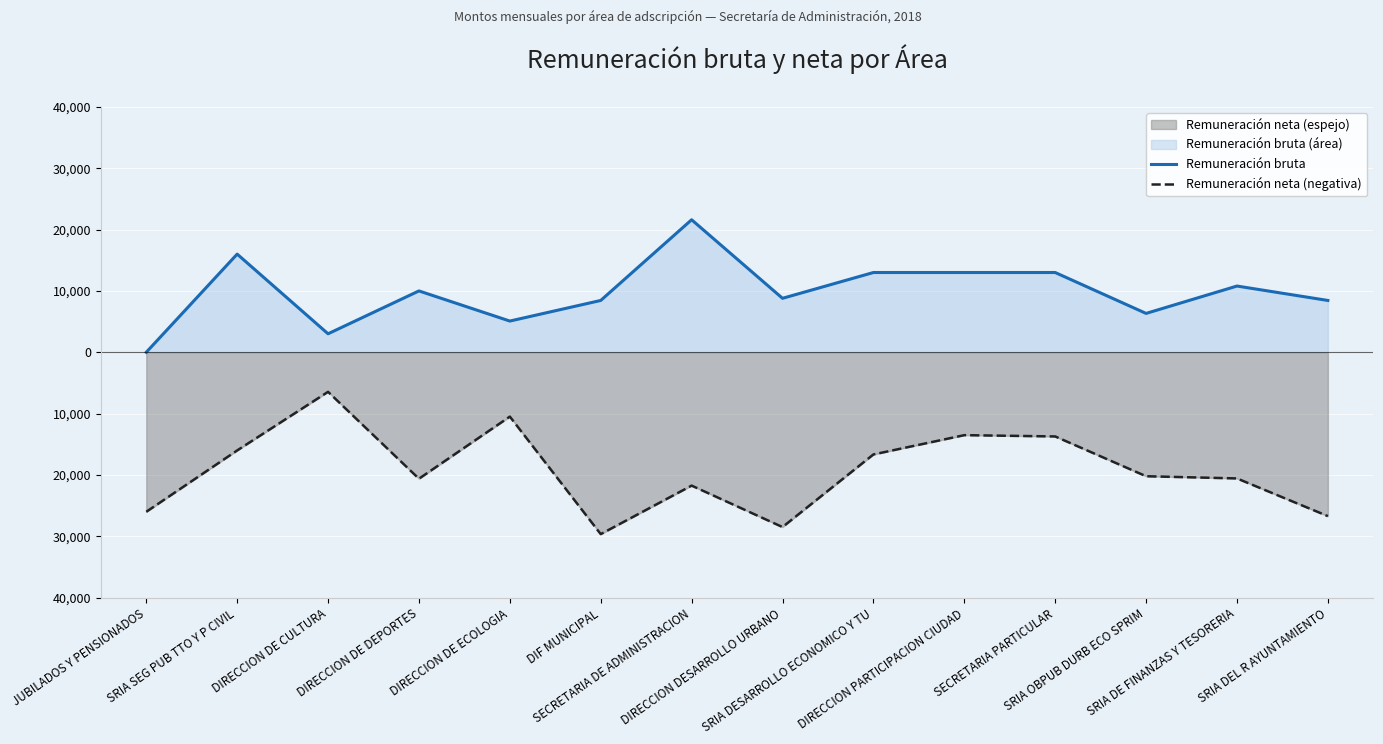

What position from the right is DIRECCION DE ECOLOGIA?

10